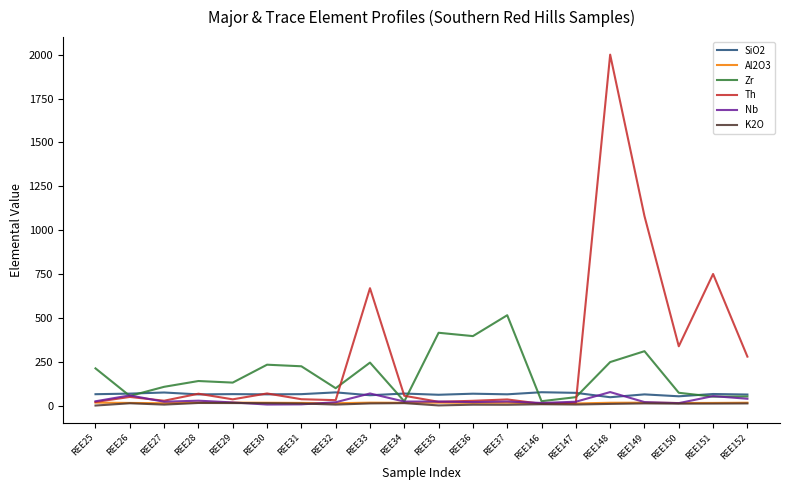

Does the chart display data point markers on the line(s)?

No